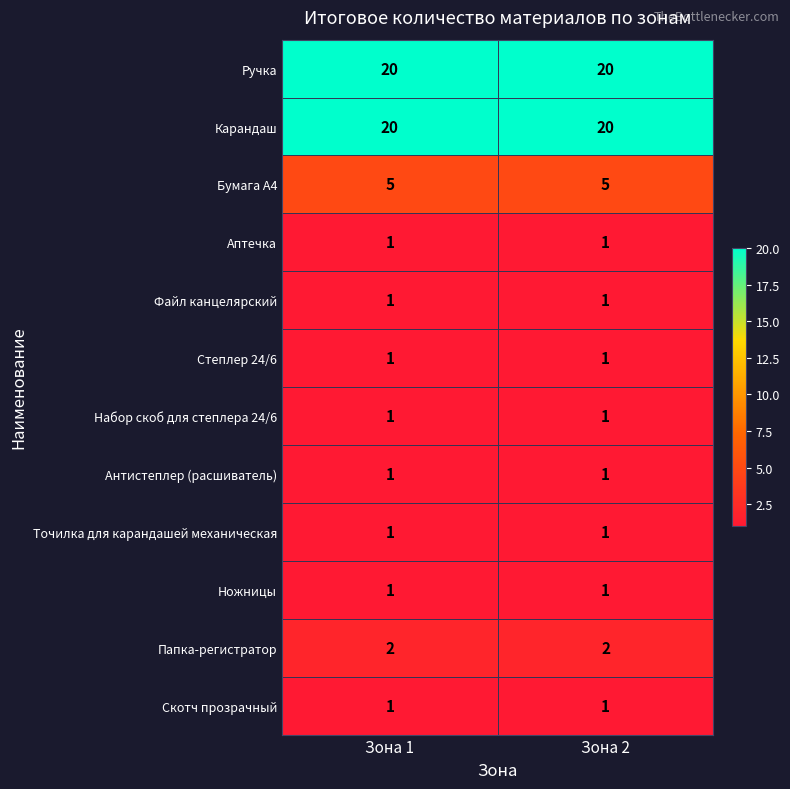

What value does the Бумага А4 series have at Зона 2?

5